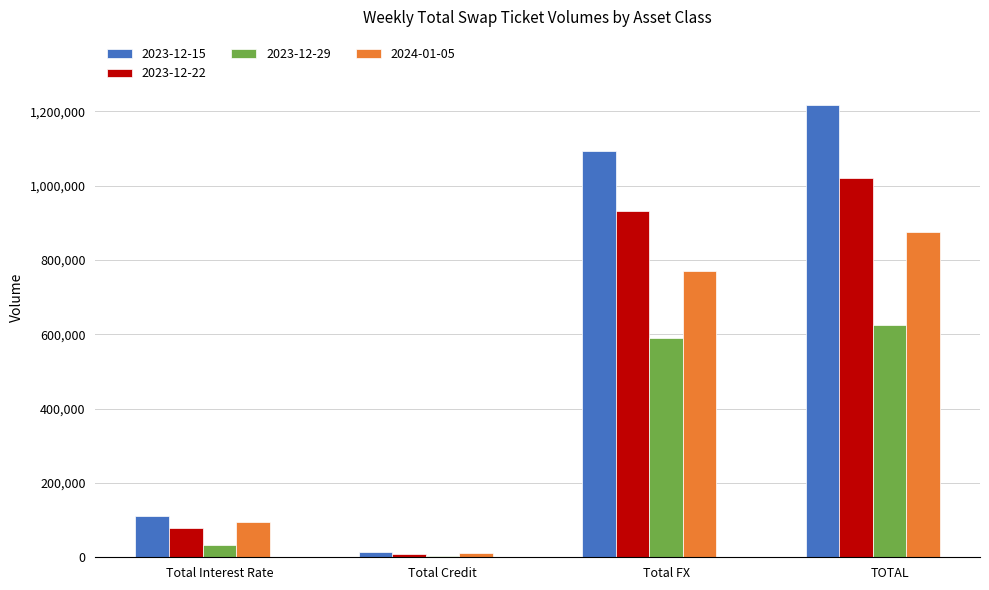

Is it true that 2023-12-15 equals 1854639 at Total FX?

False